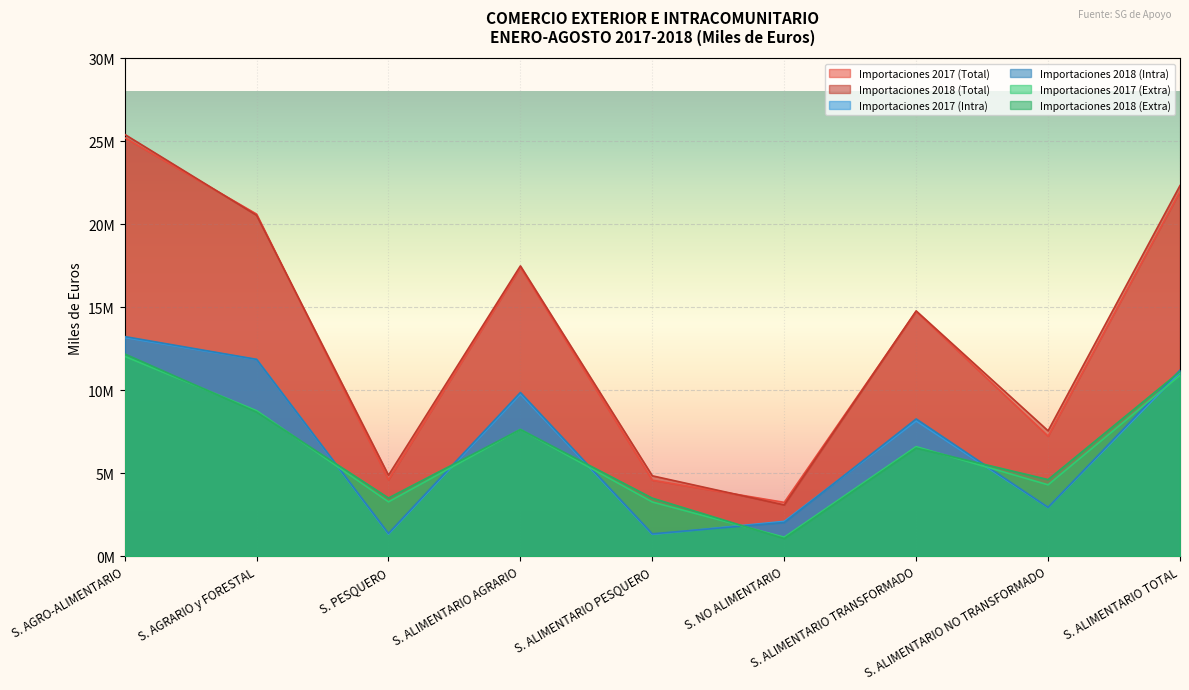

Between S. ALIMENTARIO NO TRANSFORMADO and S. AGRARIO y FORESTAL, which is larger?

S. AGRARIO y FORESTAL